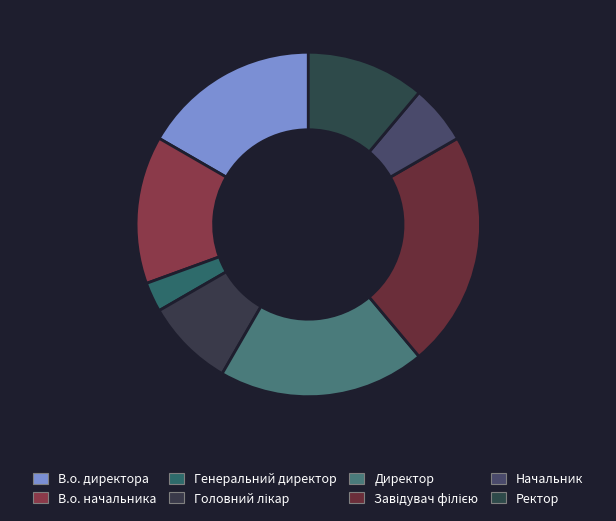

What is the ratio of the value at Начальник to the value at Завідувач філією?

0.2